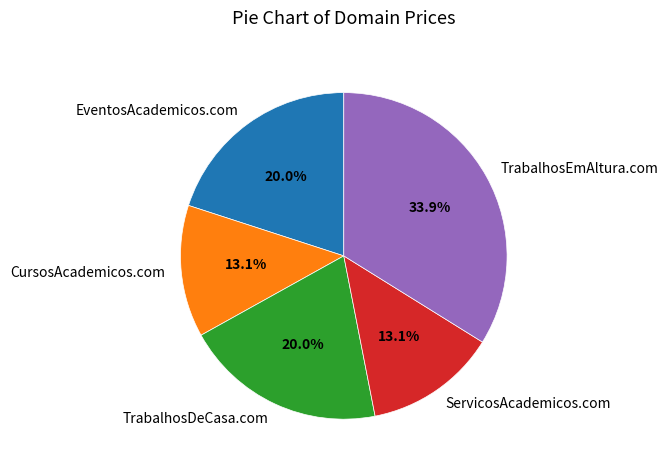

To the nearest percent, what is the difference between the CursosAcademicos.com and TrabalhosDeCasa.com slice percentages?

7%